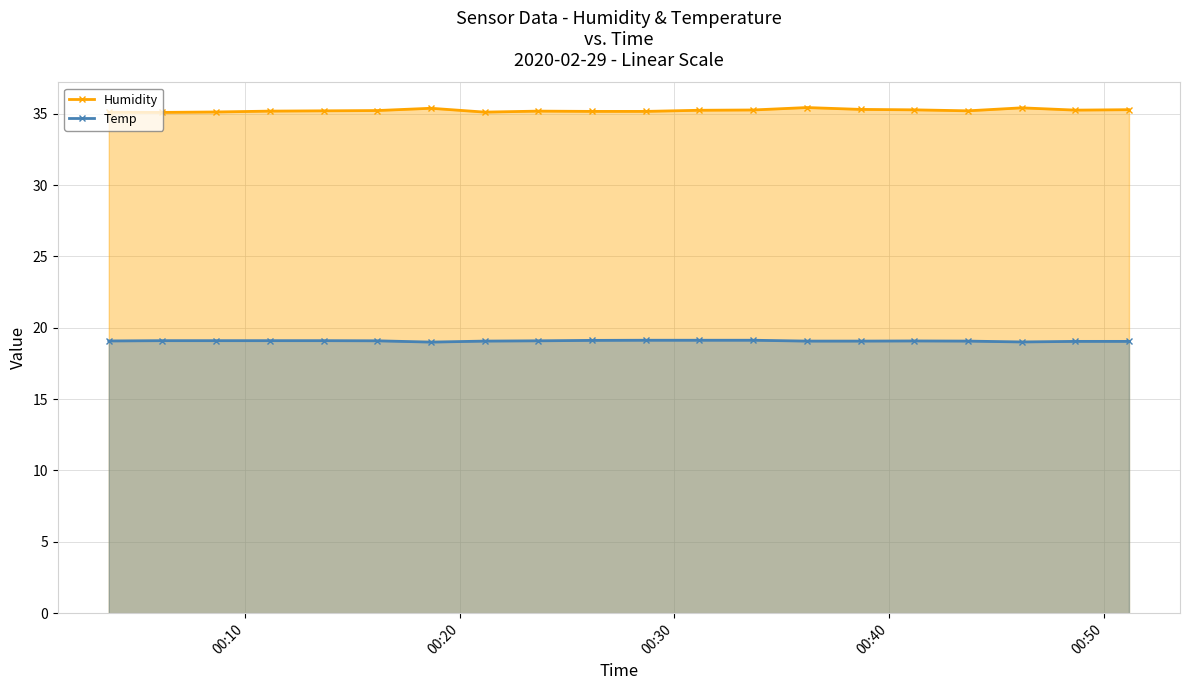

True or false: Temp and Humidity intersect in this chart.

False